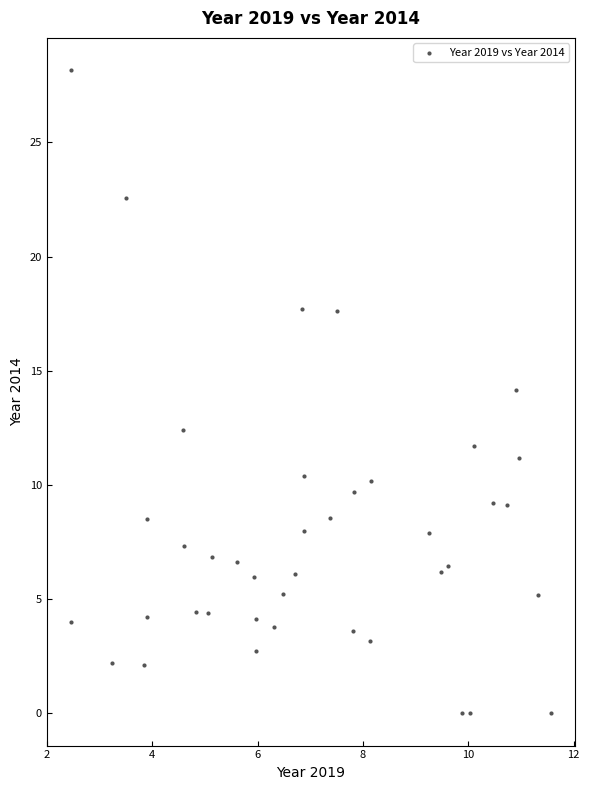

What is the range of Y values (max minus min)?

28.2